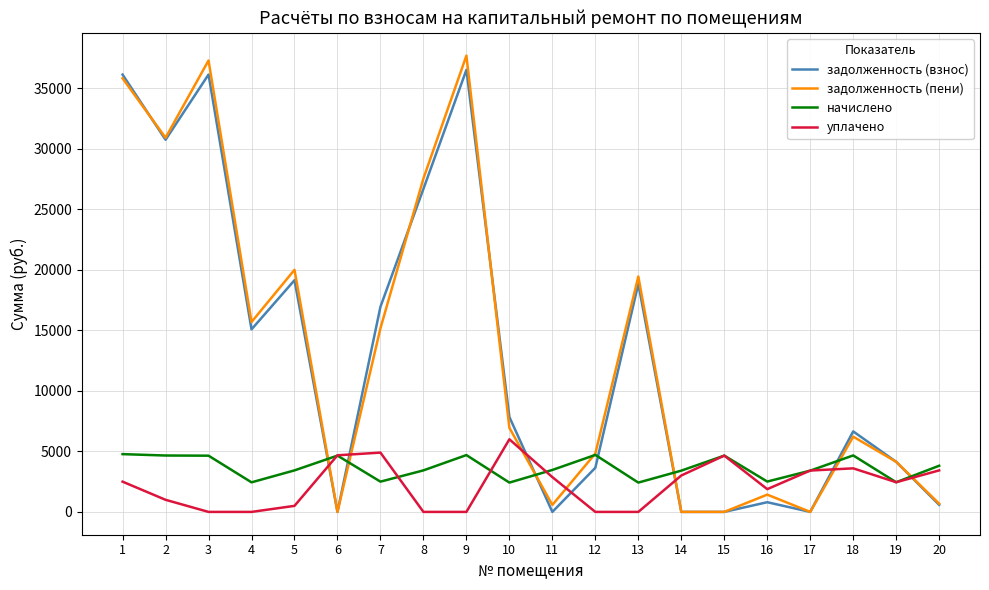

Rank the series by their maximum value, from lowest to highest.

начислено, уплачено, задолженность (взнос), задолженность (пени)